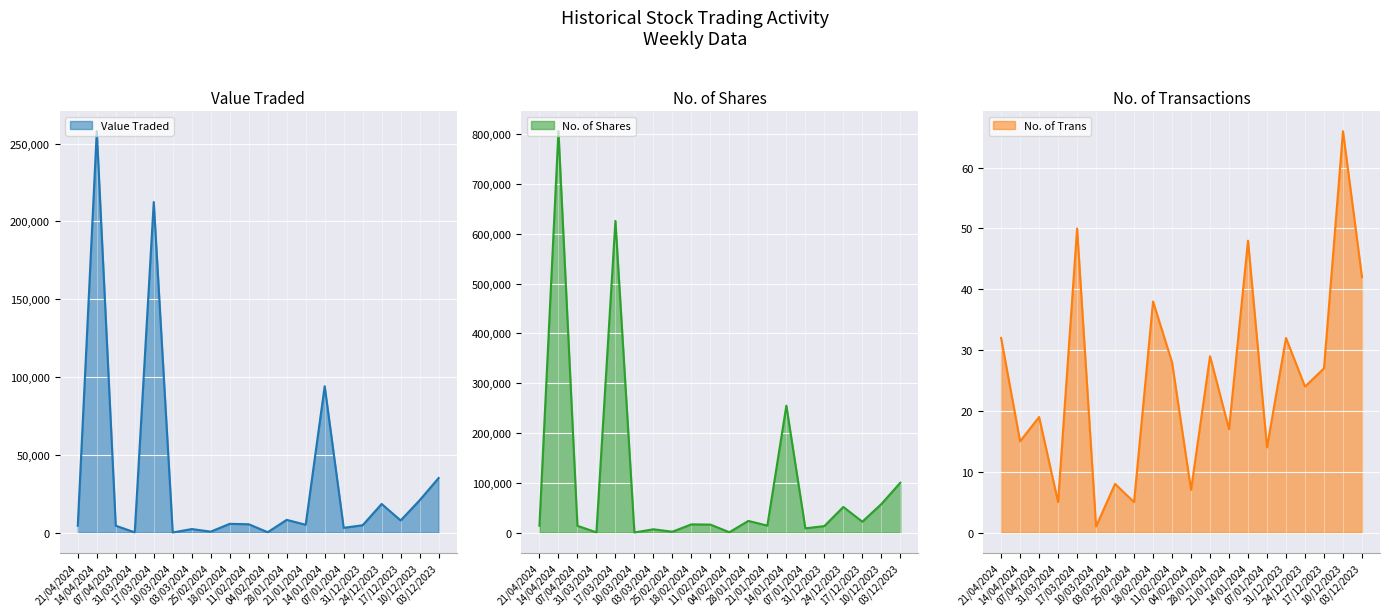

True or false: No. of Trans has a value of 27 at 17/12/2023.

True